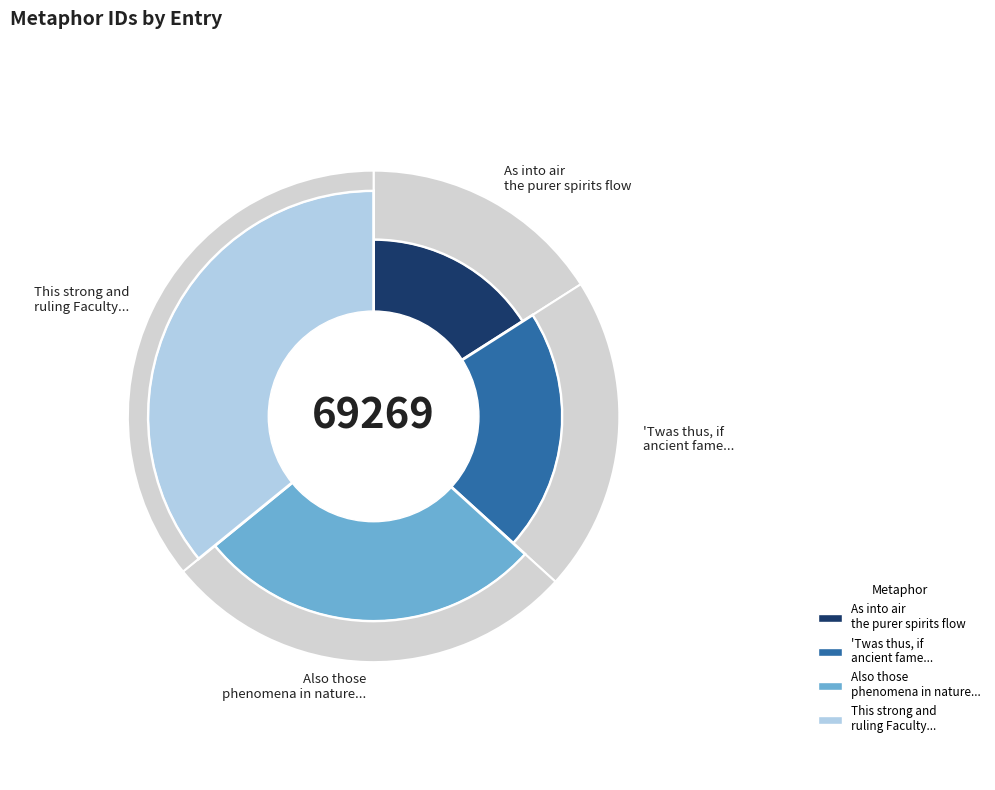

How many segments does this pie chart have?

4